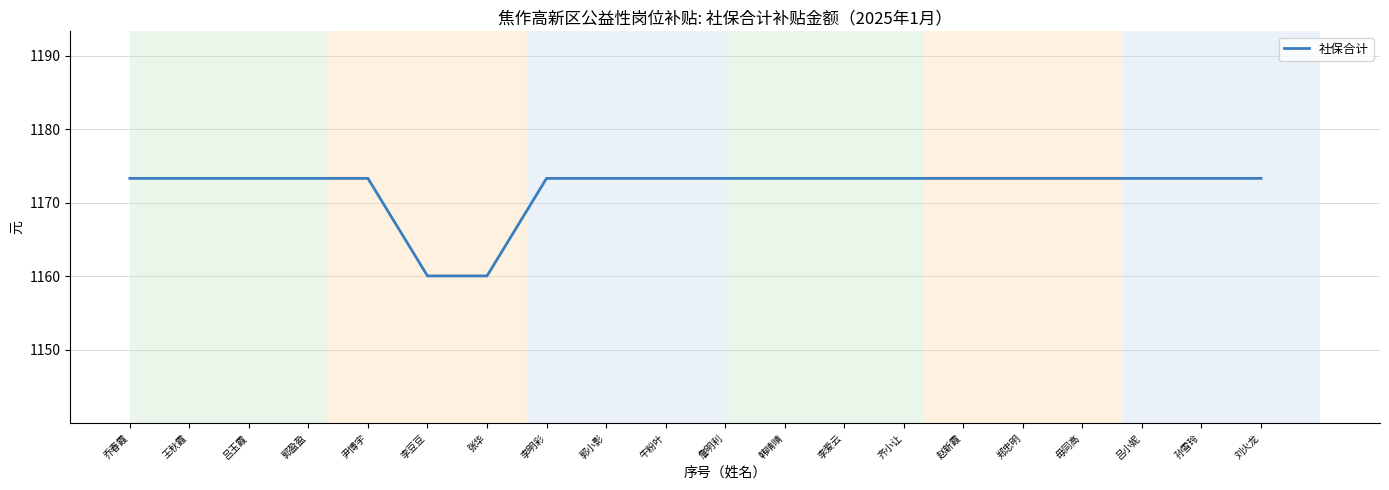

What is the difference between the maximum and minimum values?

13.3